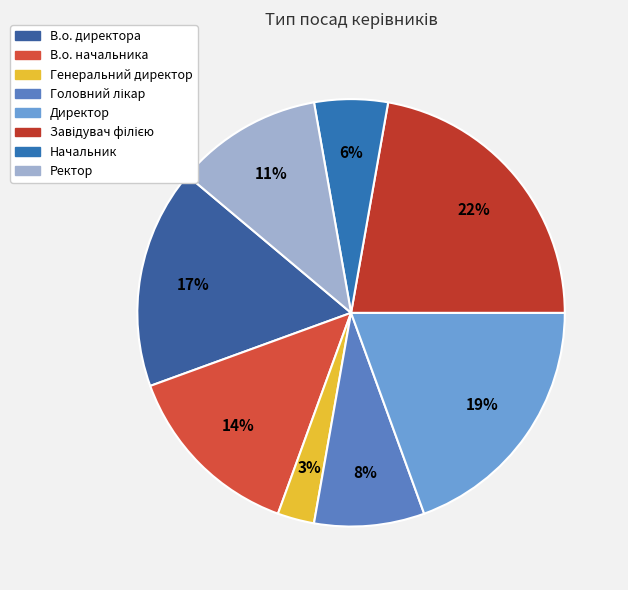

To the nearest percent, what percentage of the pie is Начальник?

6%